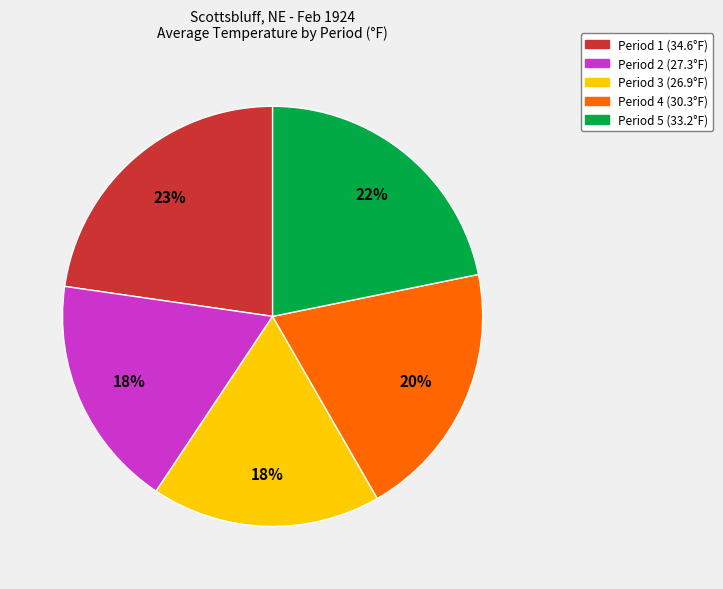

To the nearest percent, what is the difference between the largest and smallest slice percentages?

5%